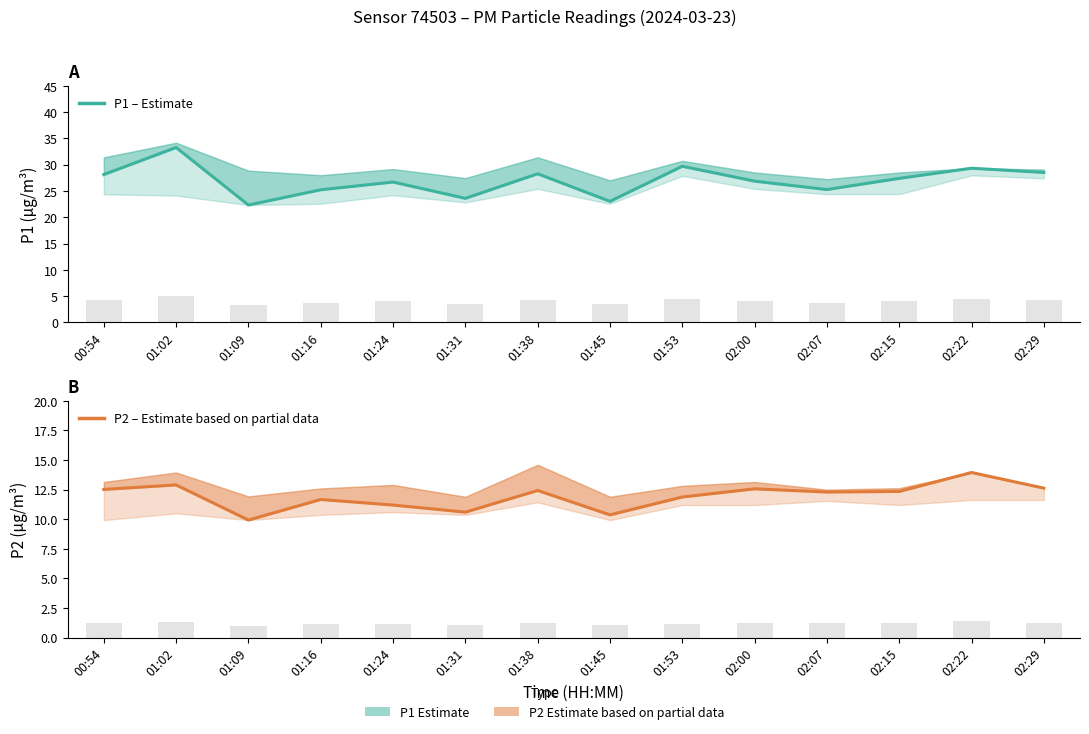

What is the total value across all series at 02:15?

39.8